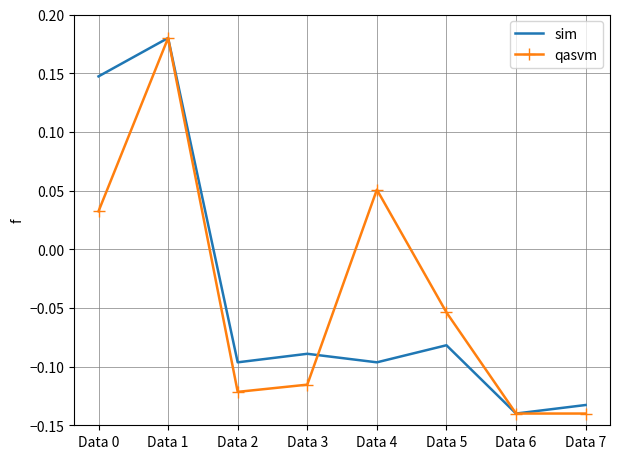

At which label is sim closest to 0?

Data 5